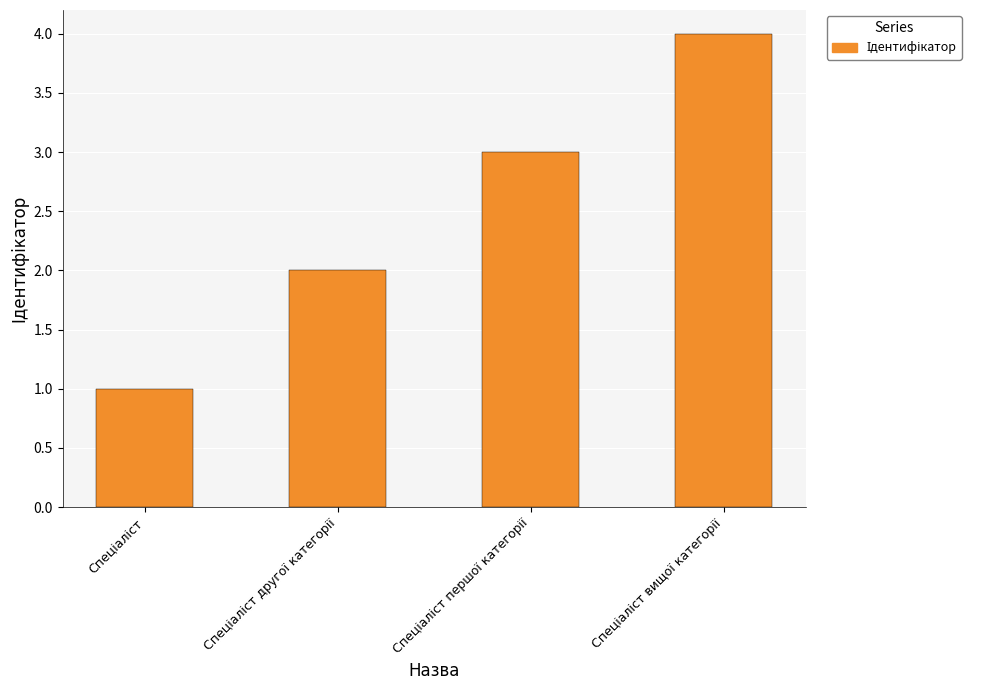

What is the sum of all values?

10